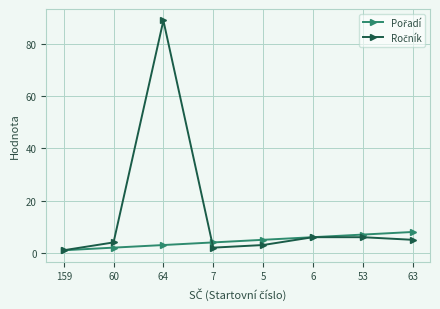

At which category is the sum across all series the highest?

64